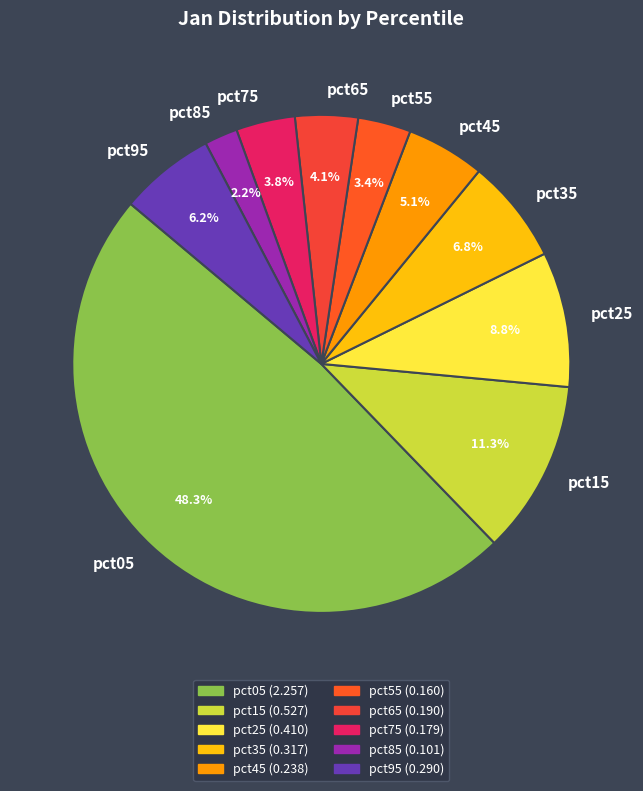

Which category has the biggest portion of the pie?

pct05